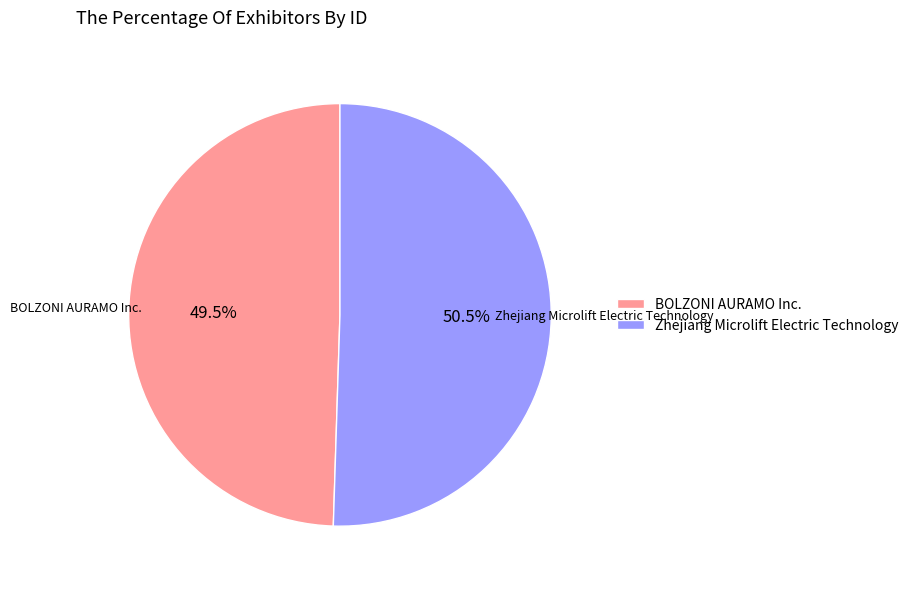

To the nearest percent, what is the difference between the largest and smallest slice percentages?

1%